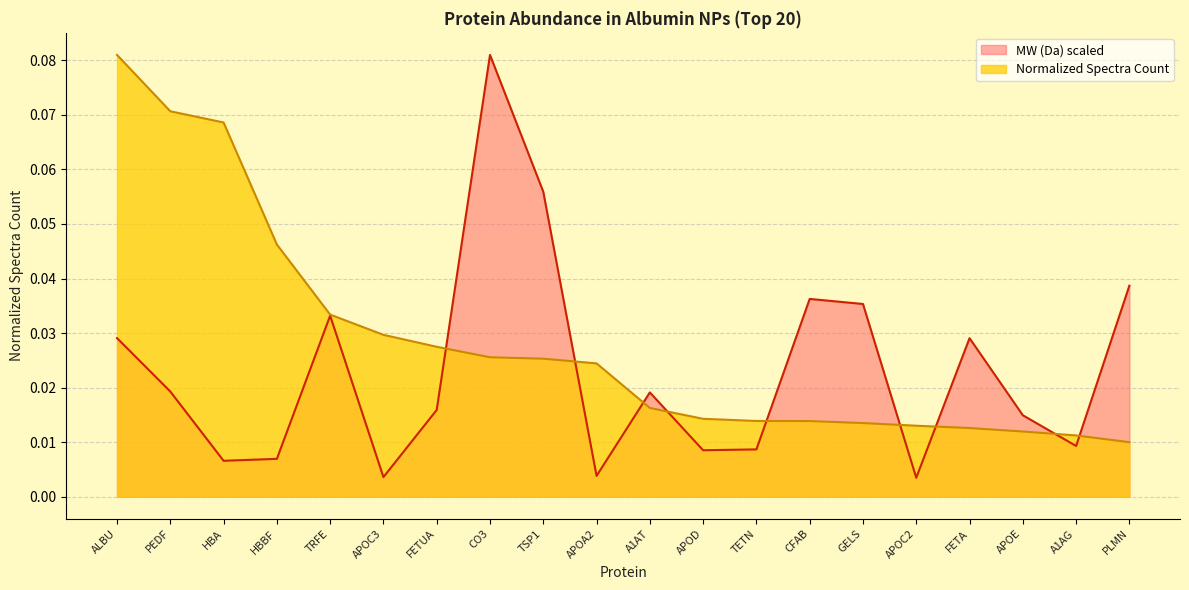

At which category does MW (Da) scaled reach its first local peak?

TRFE